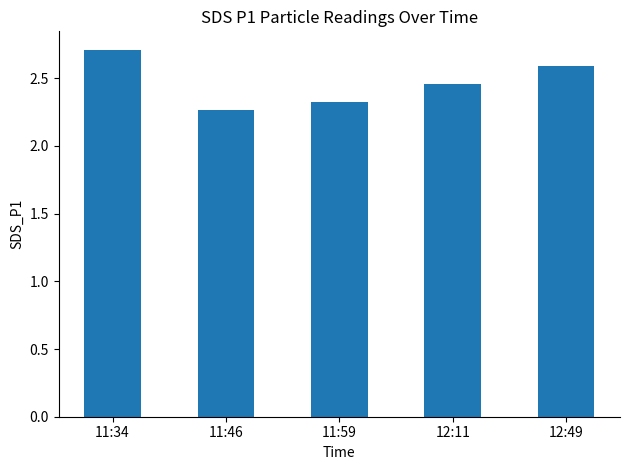

At which category does the chart reach its minimum across all series?

11:46